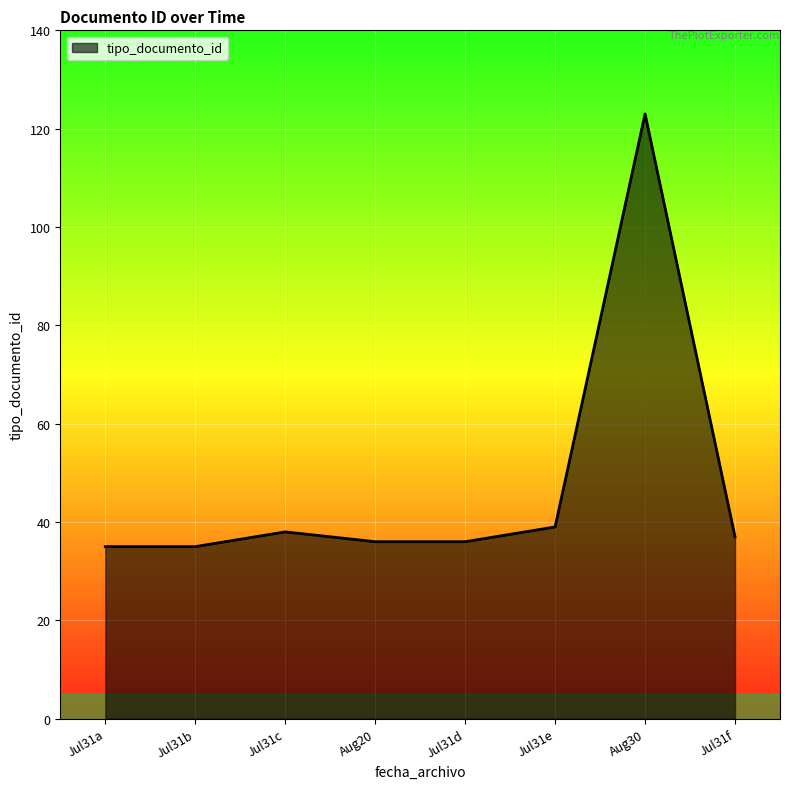

Reading left to right, list all the values displayed in this chart.

Jul31a=35	Jul31b=35	Jul31c=38	Aug20=36	Jul31d=36	Jul31e=39	Aug30=123	Jul31f=37